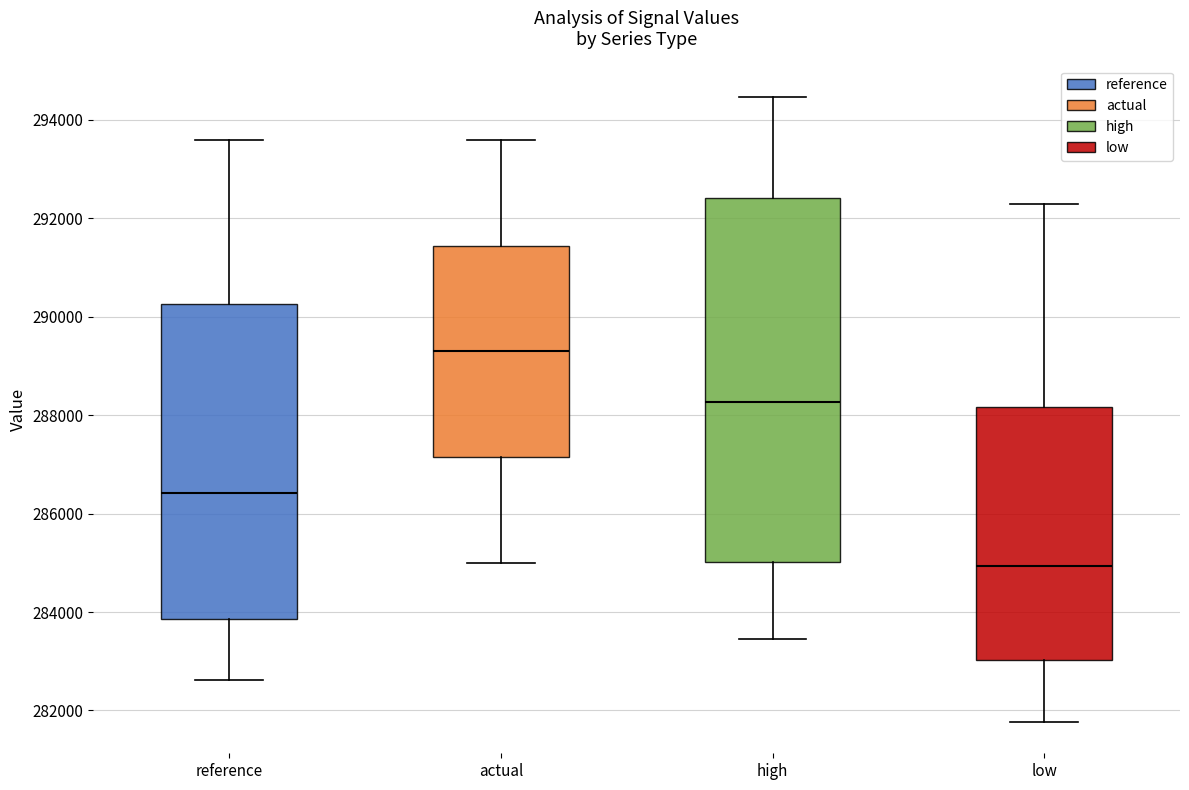

Which box has the highest median line?

actual